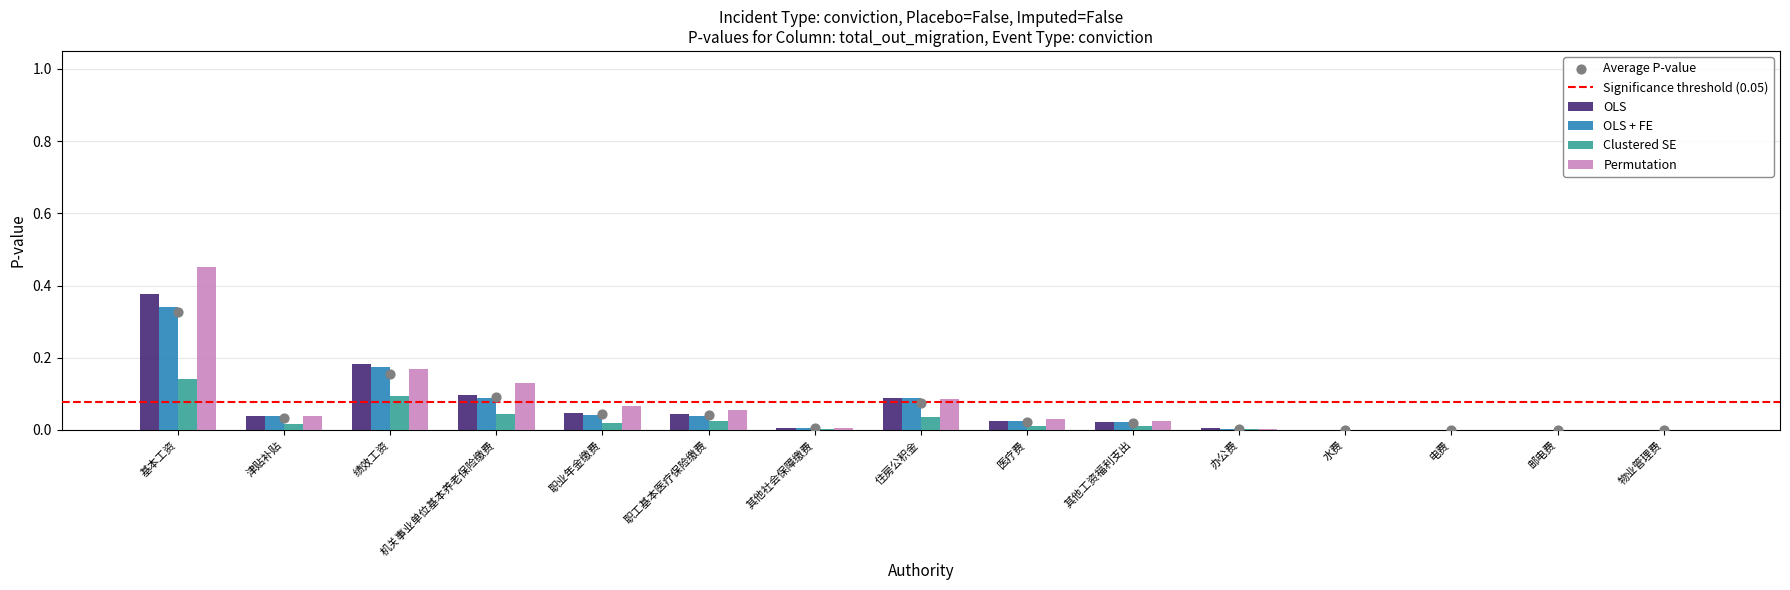

What are all the series names shown in the legend?

OLS, OLS + FE, Clustered SE, Permutation